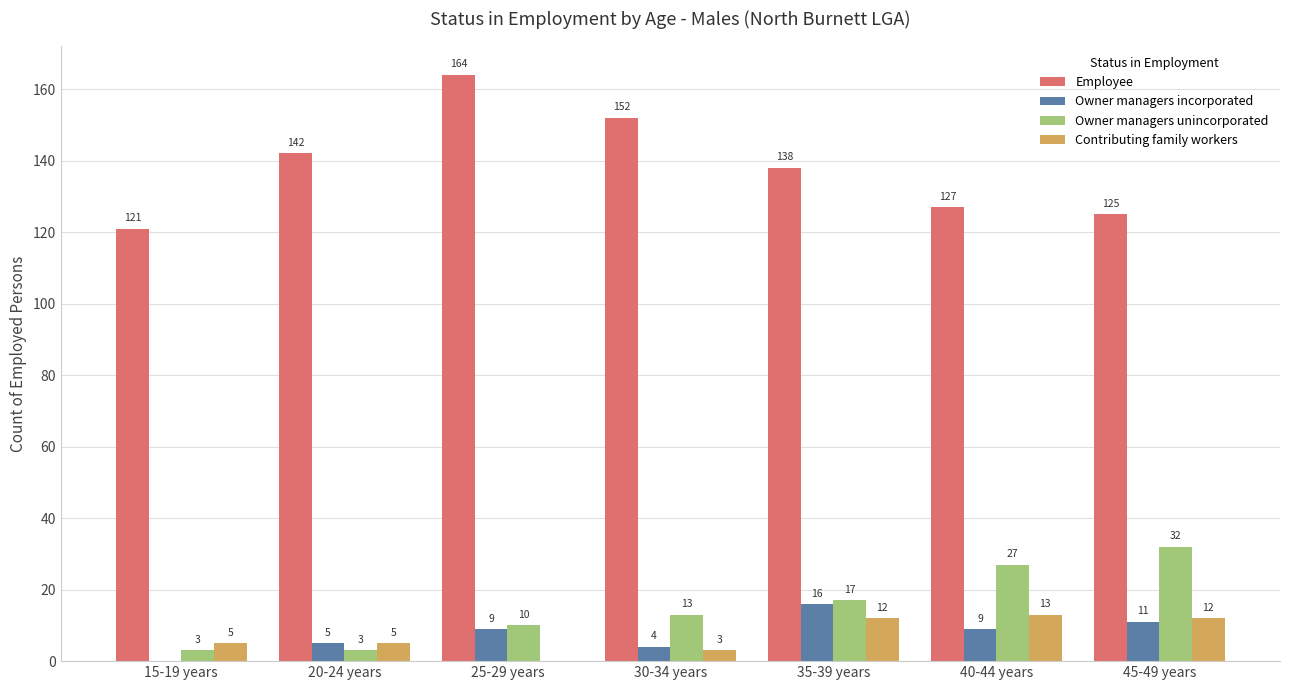

At which label does Employee first exceed 138?

20-24 years